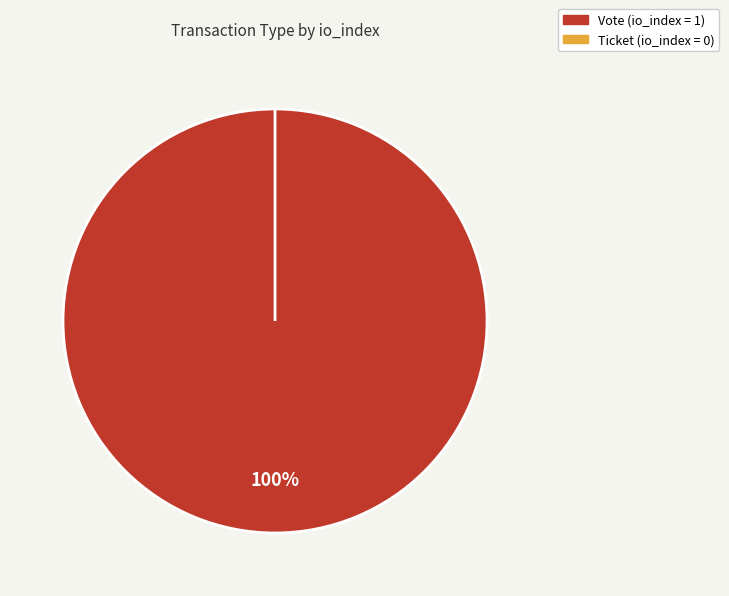

Count the number of slices in the pie.

2